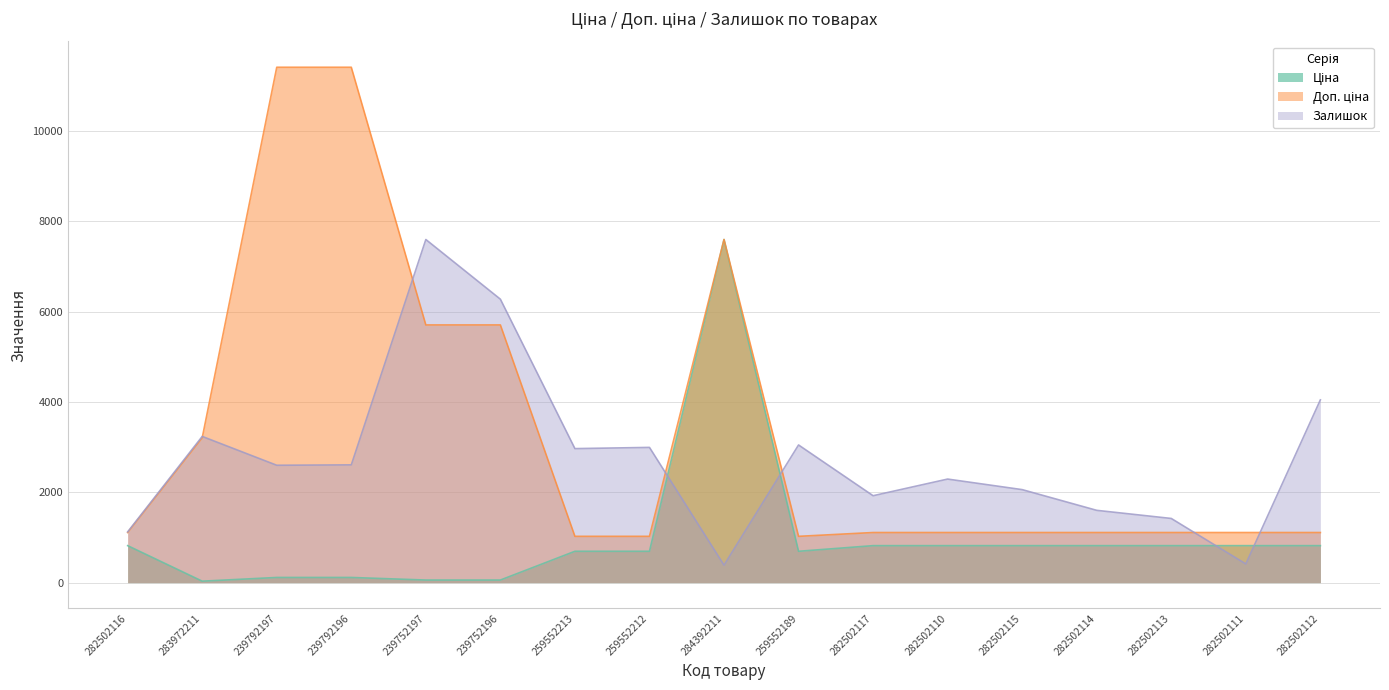

Is the value of Ціна at 282502110 greater than the value of Залишок at 282502117?

No